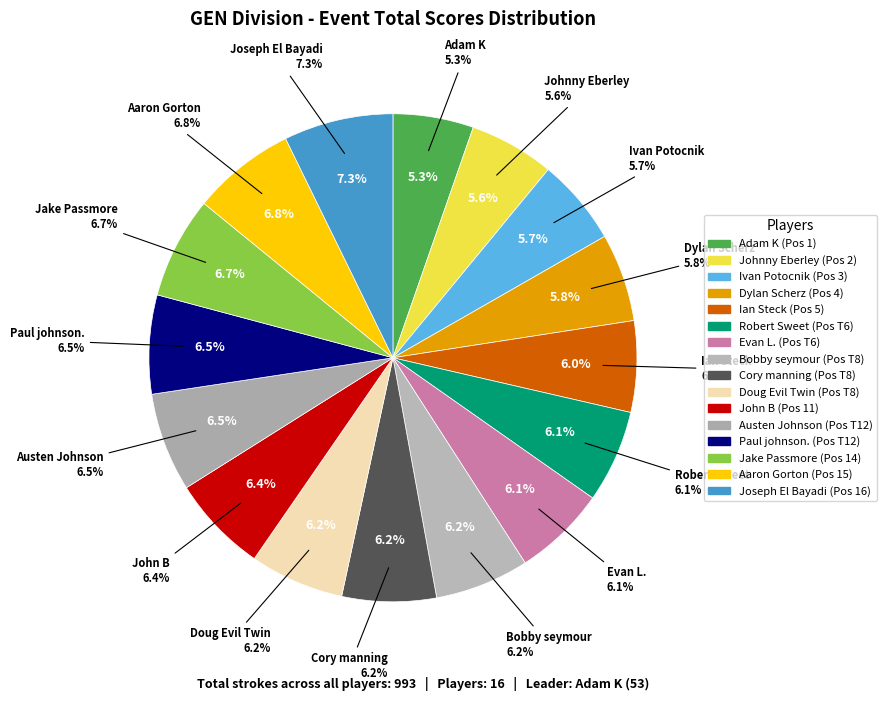

To the nearest percent, what is the combined percentage of Austen Johnson and Dylan Scherz?

12%